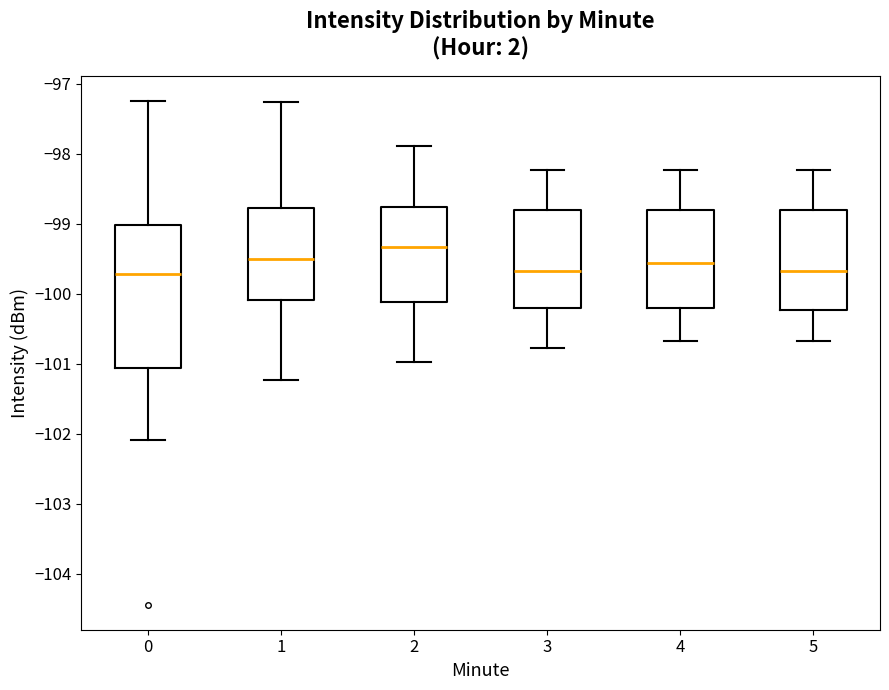

Reading left to right, transcribe this box plot: for each box, give where its median line is, the range the box spans, and where its two whiskers end, as read against the y-axis. The values are not printed on the chart, so give them approximately, as read against the axis.

0: median -99.7, box -101.1 to -99.0, whiskers -102.1 to -97.2
1: median -99.5, box -100.1 to -98.8, whiskers -101.2 to -97.3
2: median -99.3, box -100.1 to -98.8, whiskers -101.0 to -97.9
3: median -99.7, box -100.2 to -98.8, whiskers -100.8 to -98.2
4: median -99.6, box -100.2 to -98.8, whiskers -100.7 to -98.2
5: median -99.7, box -100.2 to -98.8, whiskers -100.7 to -98.2